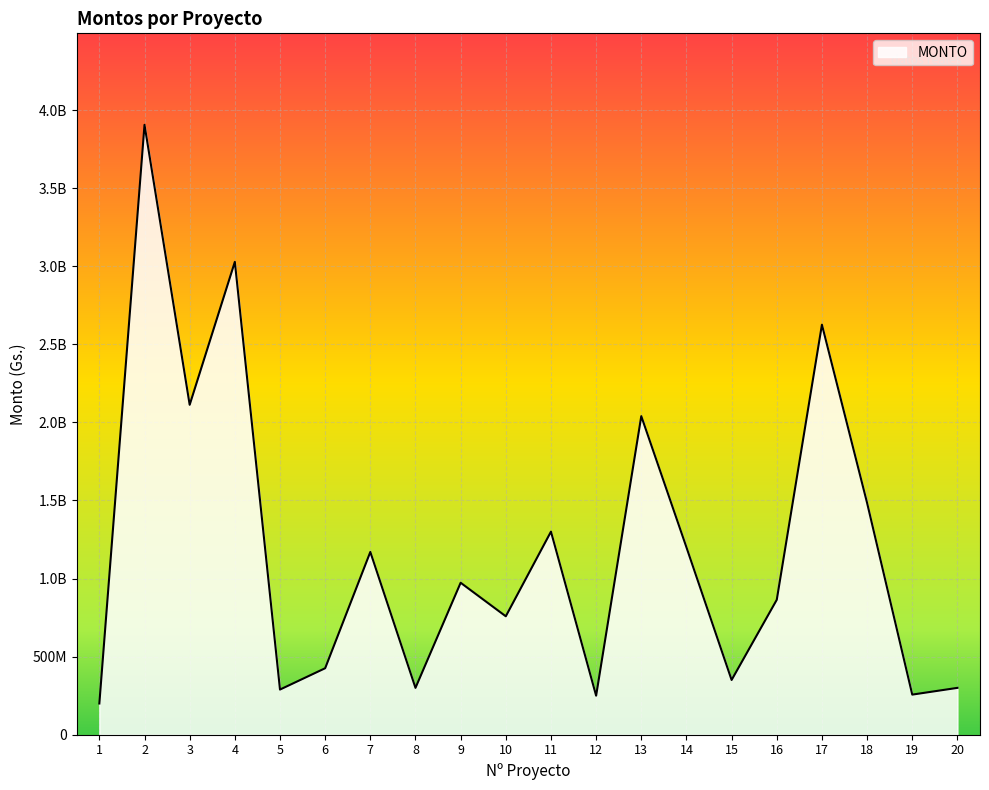

Does the chart have visible grid lines?

Yes